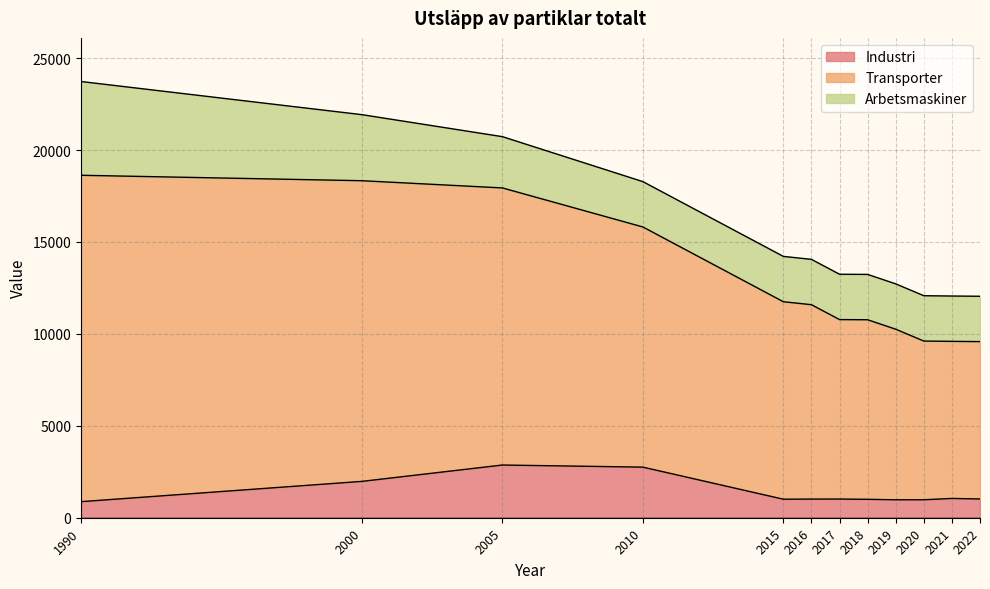

What is the total value across all series at 2015?

14214.1